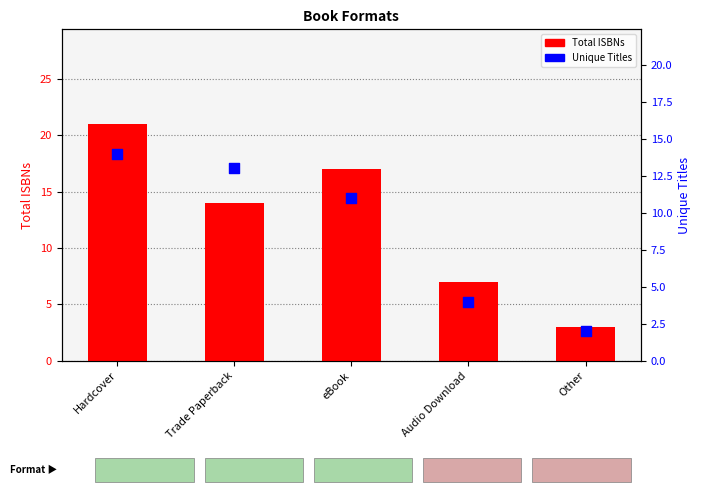

Which series has the largest total across all categories?

Total ISBNs